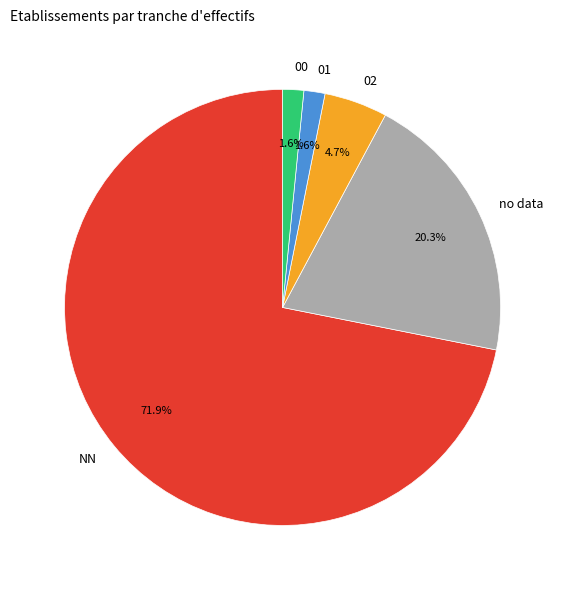

What is the majority slice?

NN